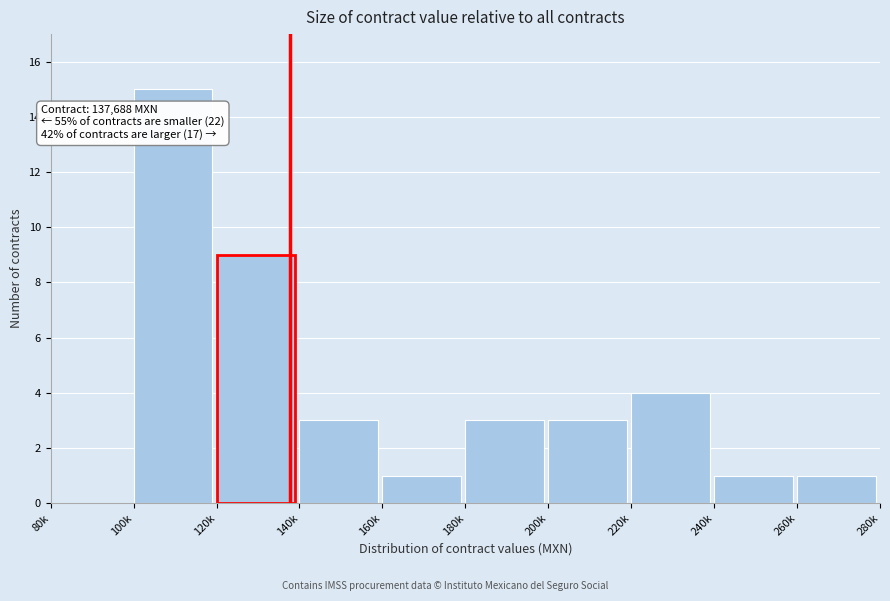

Reading left to right, extract all data points from this chart.

80k=0	100k=15	120k=9	140k=3	160k=1	180k=3	200k=3	220k=4	240k=1	260k=1